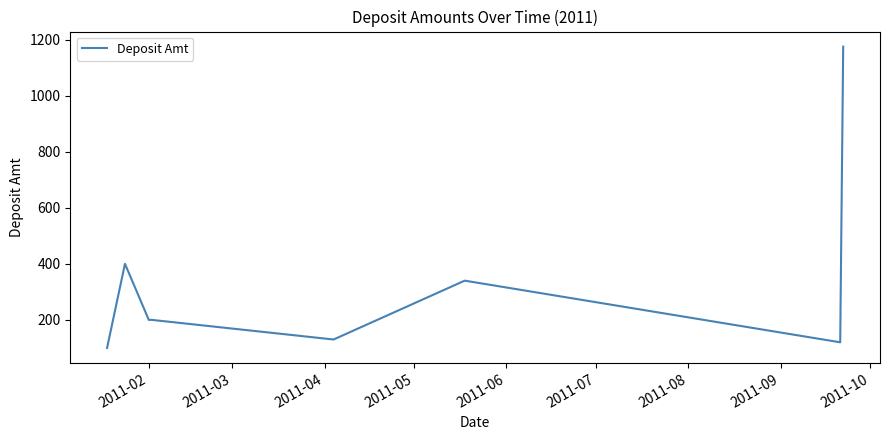

What is the maximum value shown in the chart?

1175.1